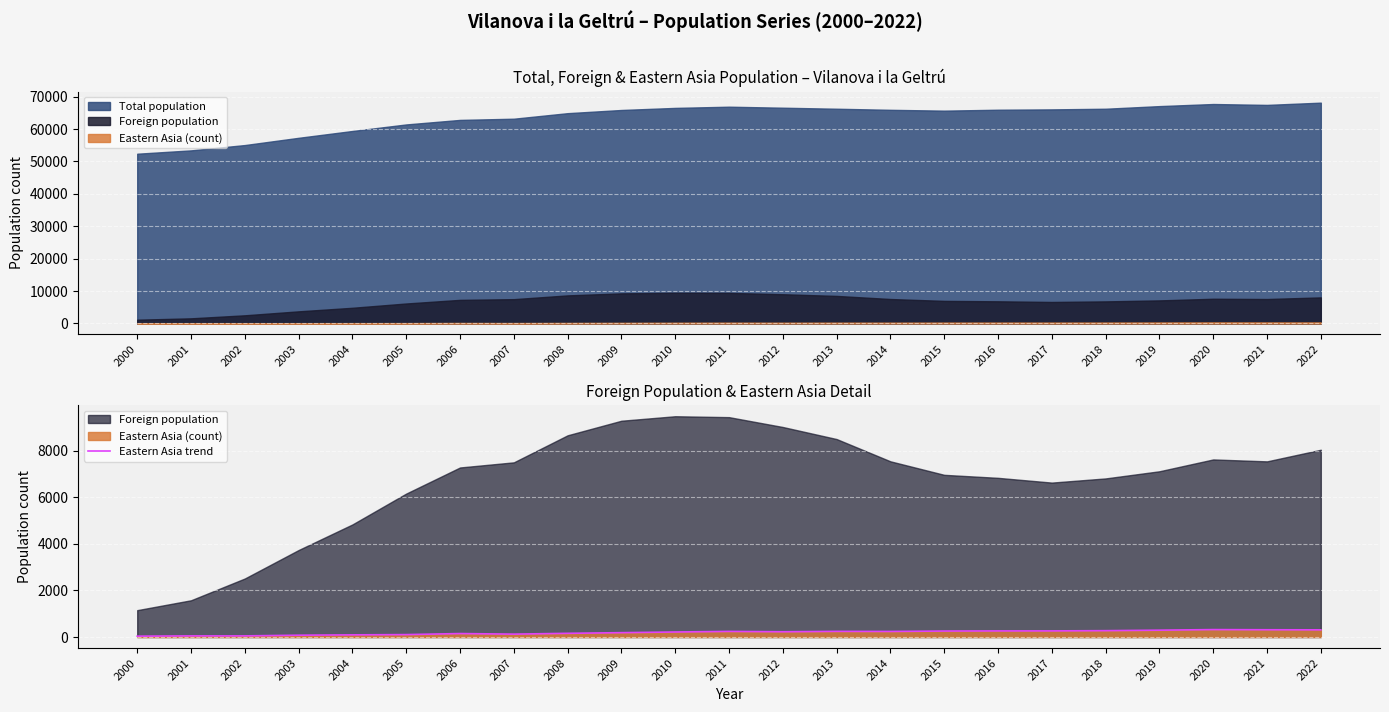

Between 2011 and 2013, which is larger?

2013